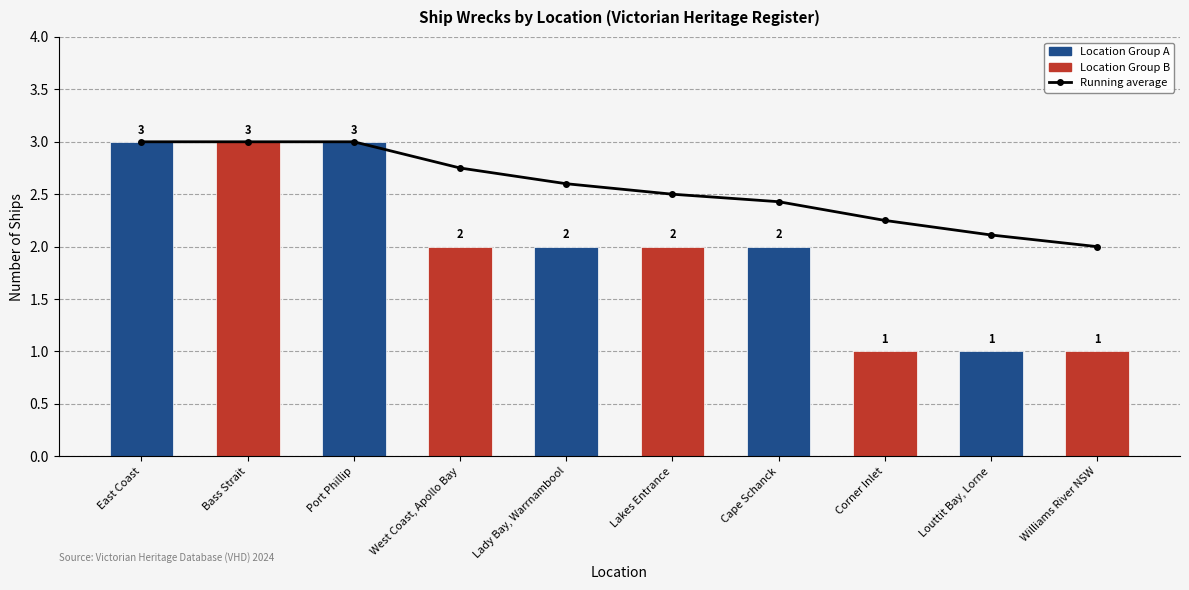

What is the total value across all series at East Coast?

6.0